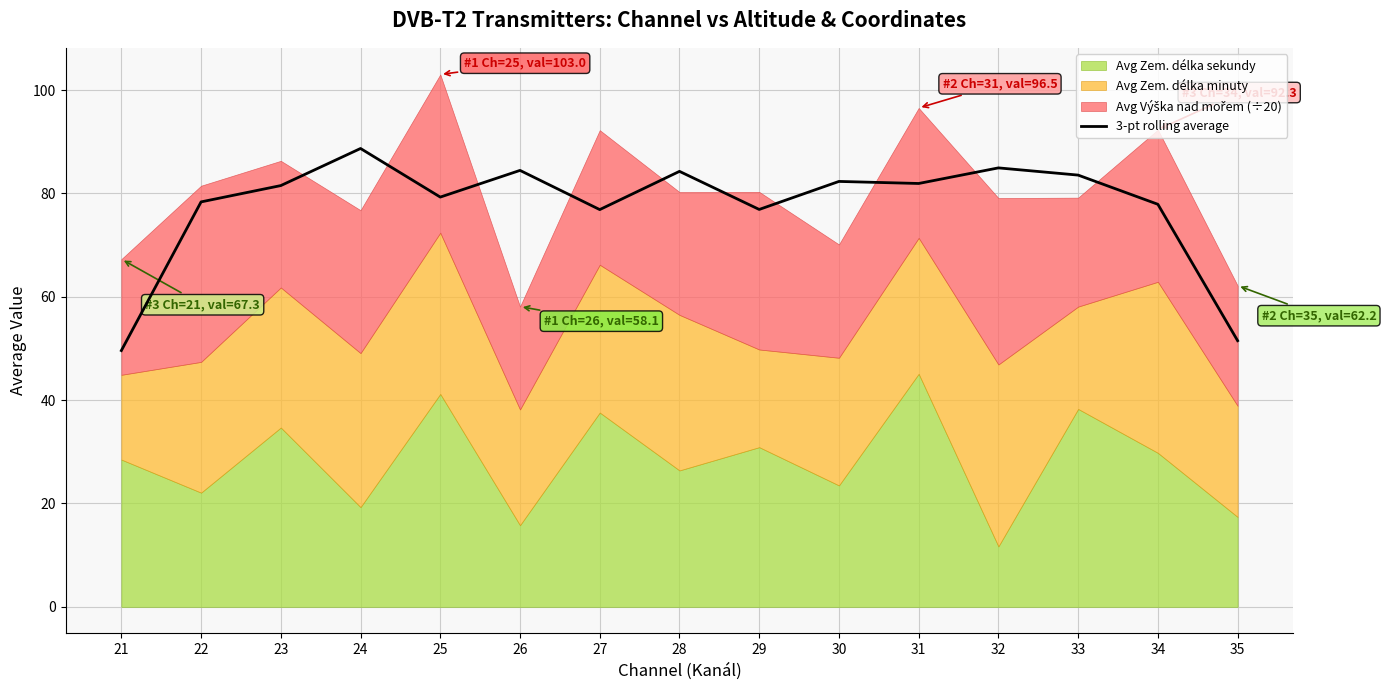

What value does the data have at 34?

77.9